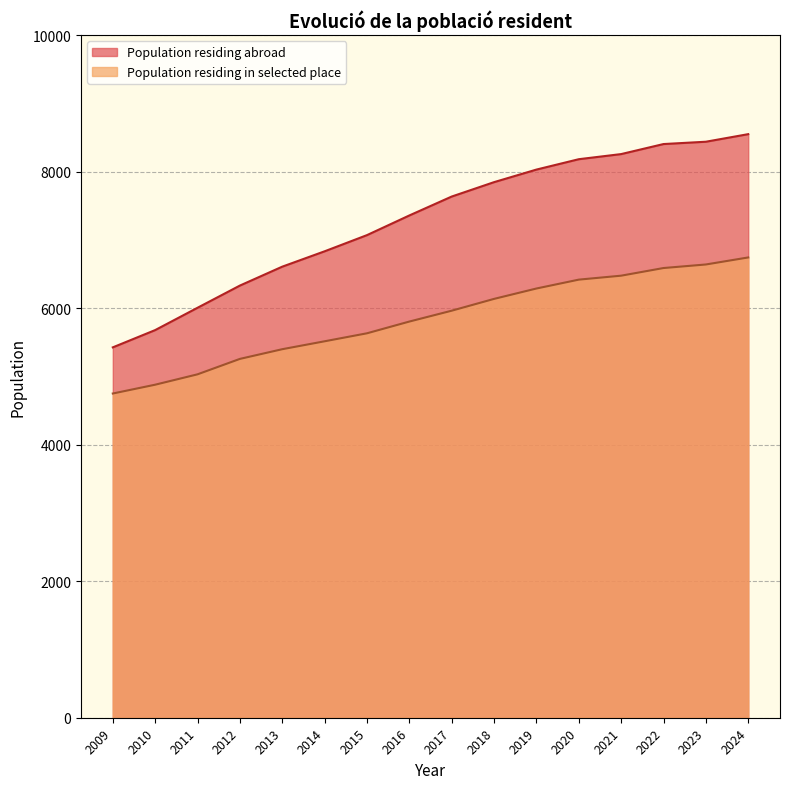

Does the chart display data point markers on the line(s)?

No